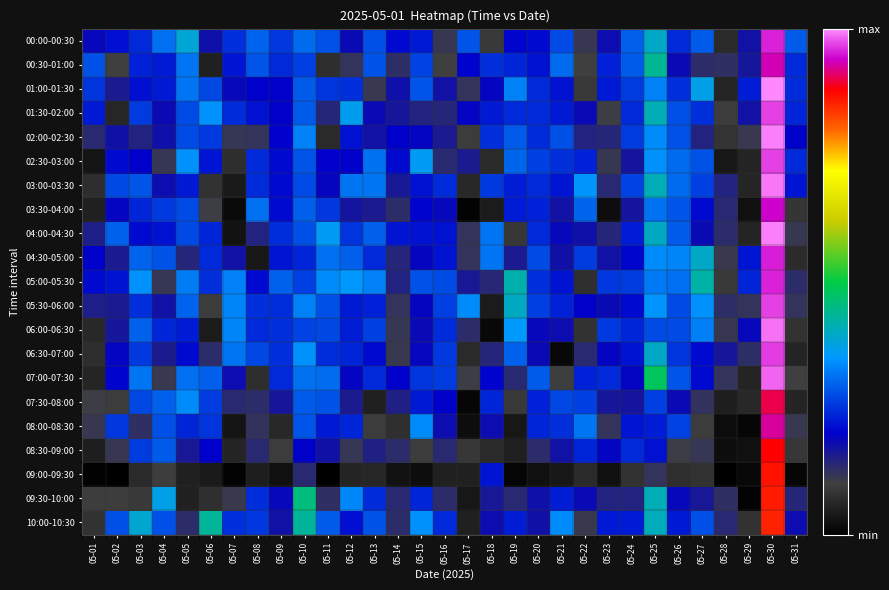

Between 05-26 and 05-09, which is larger?

05-09